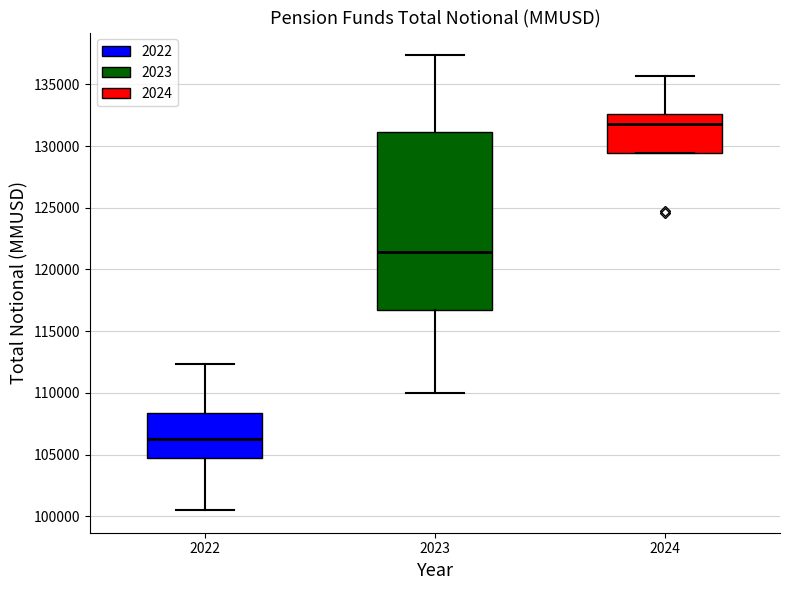

Reading left to right, read every box against the y-axis: the position of its median line, the range the box covers, and the ends of its whiskers. The values are not printed on the chart, so give them approximately, as read against the axis.

2022: median 106500, box 105000 to 108500, whiskers 100500 to 112500
2023: median 121500, box 116500 to 131000, whiskers 110000 to 137500
2024: median 132000, box 129500 to 132500, whiskers 129500 to 135500